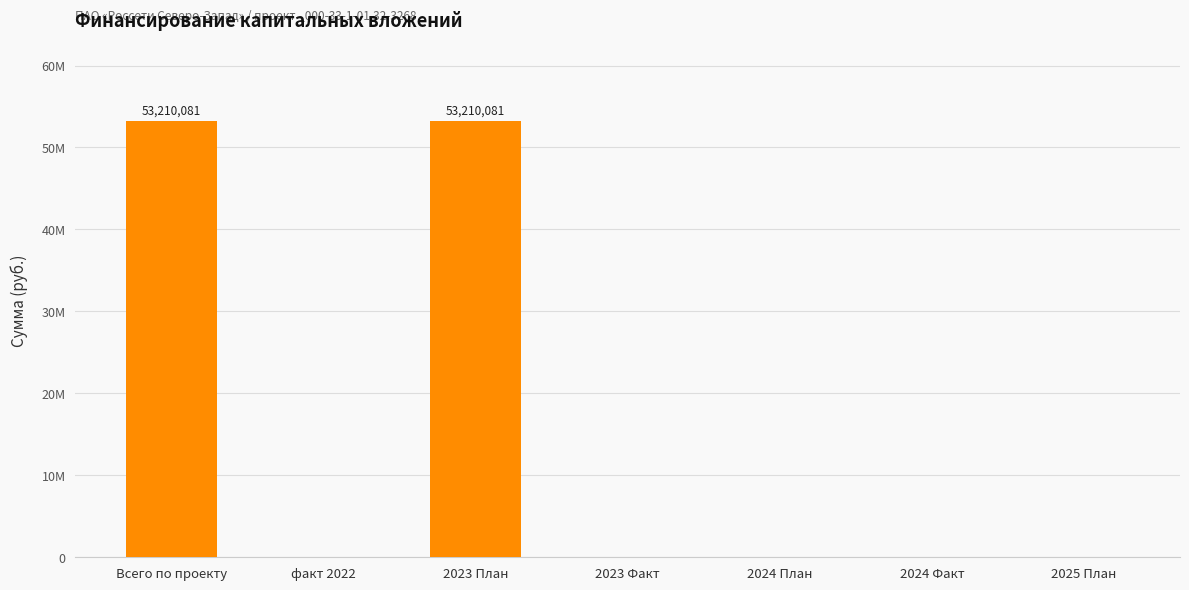

What is the label of the 1st bar from the left?

Всего по проекту